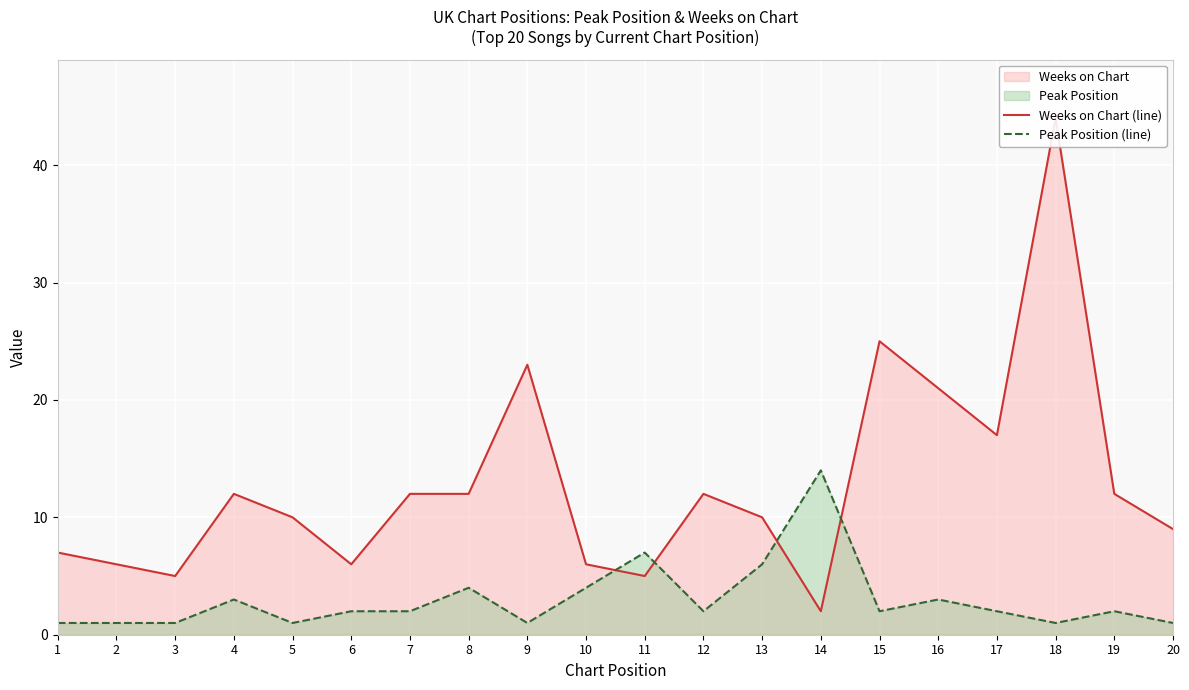

Which series has the largest total across all categories?

Weeks on Chart (line)